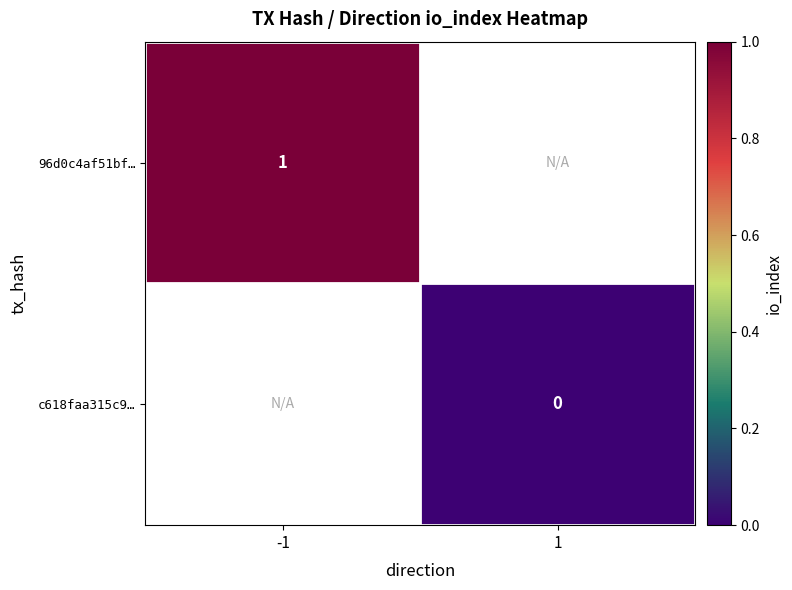

Is it true that 96d0c4af51bf… equals 0 at -1?

False